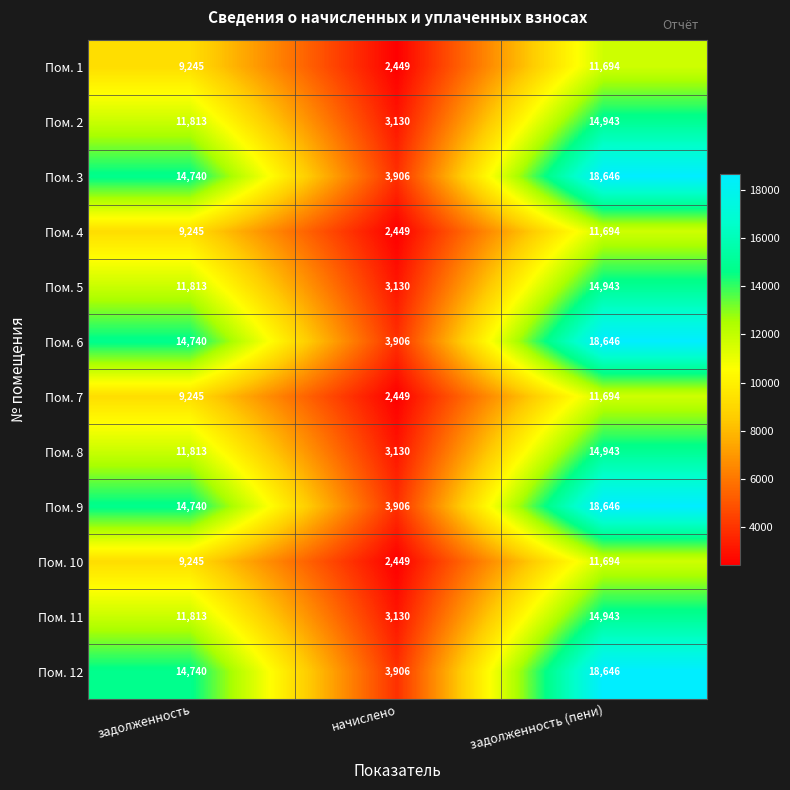

At how many categories does at least one series exceed 10474?

2